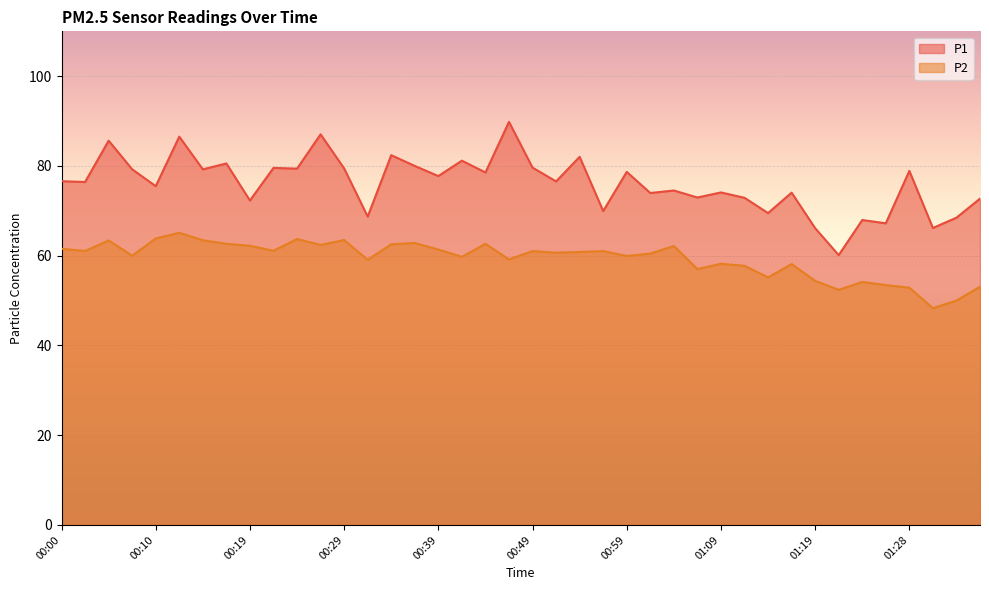

True or false: P2 and P1 intersect in this chart.

False